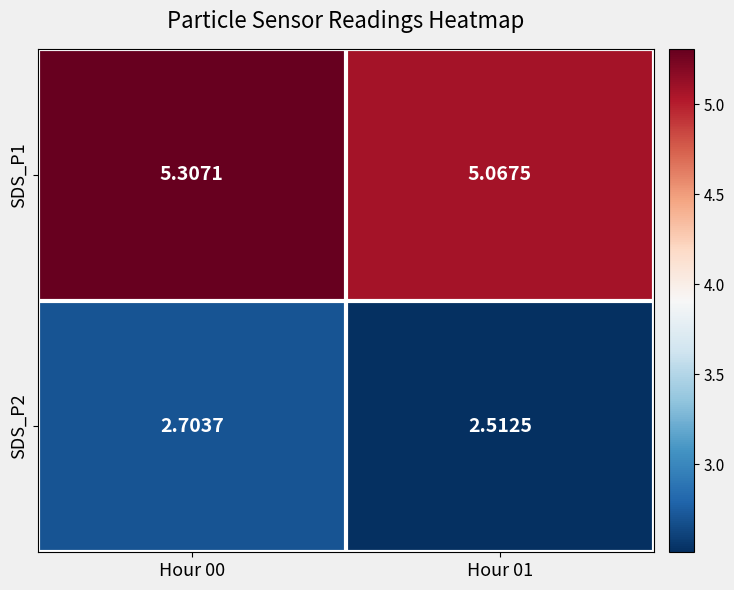

Is the value of SDS_P1 at Hour 00 greater than the value of SDS_P2 at Hour 00?

Yes